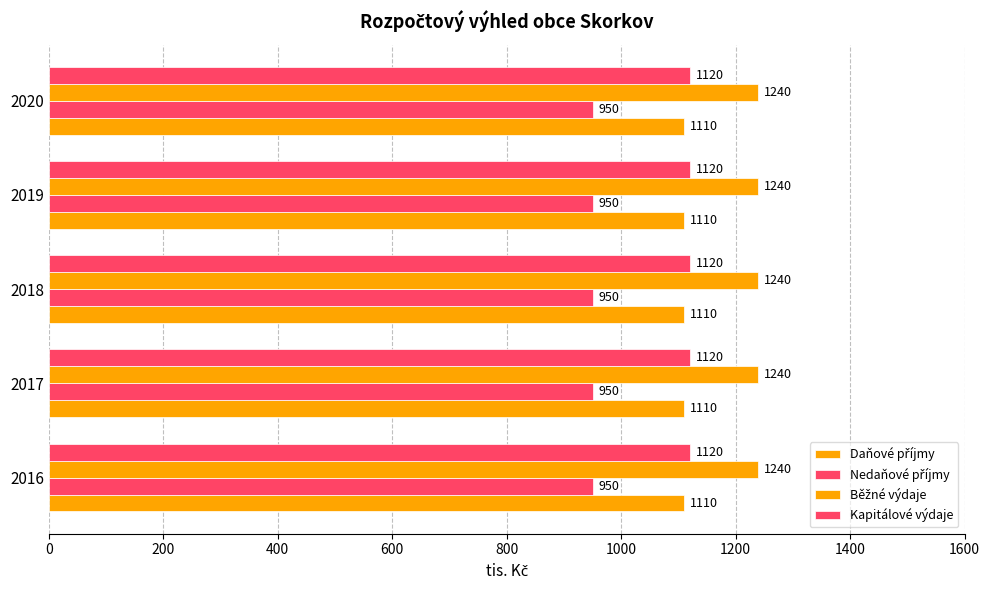

What is the sum of the Daňové příjmy values at 2019 and 2016?

2220